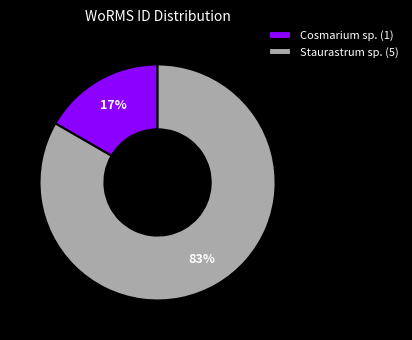

To the nearest percent, what is the combined percentage of Cosmarium sp. (1) and Staurastrum sp. (5)?

100%